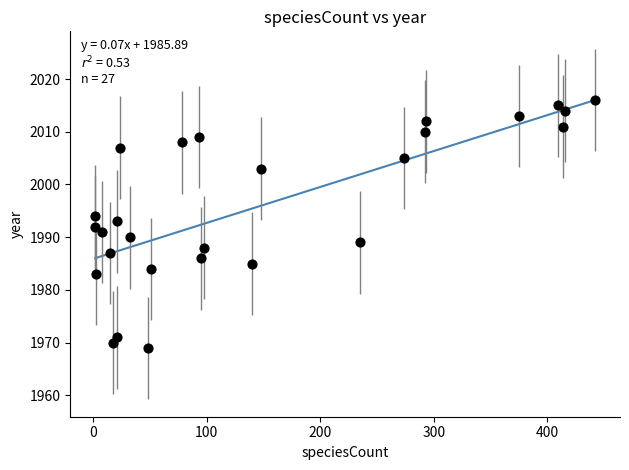

What is the range of X values (max minus min)?

440